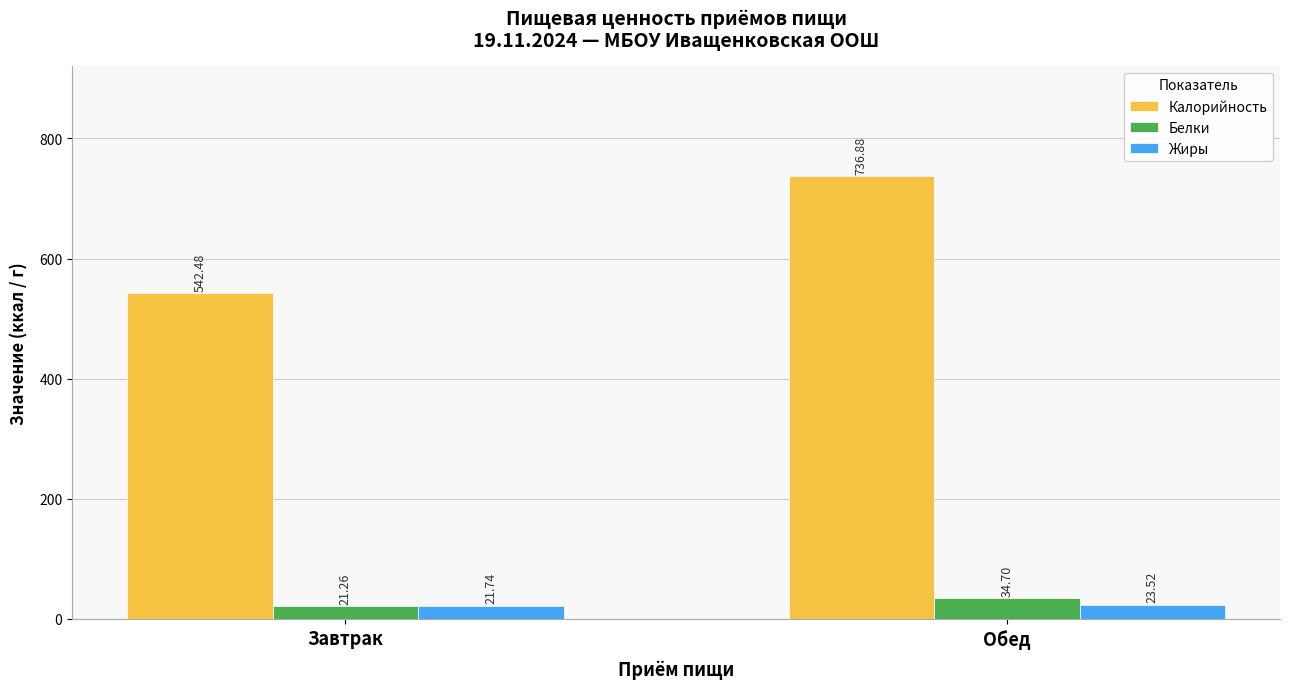

What is the average value of the Белки series?

28.0